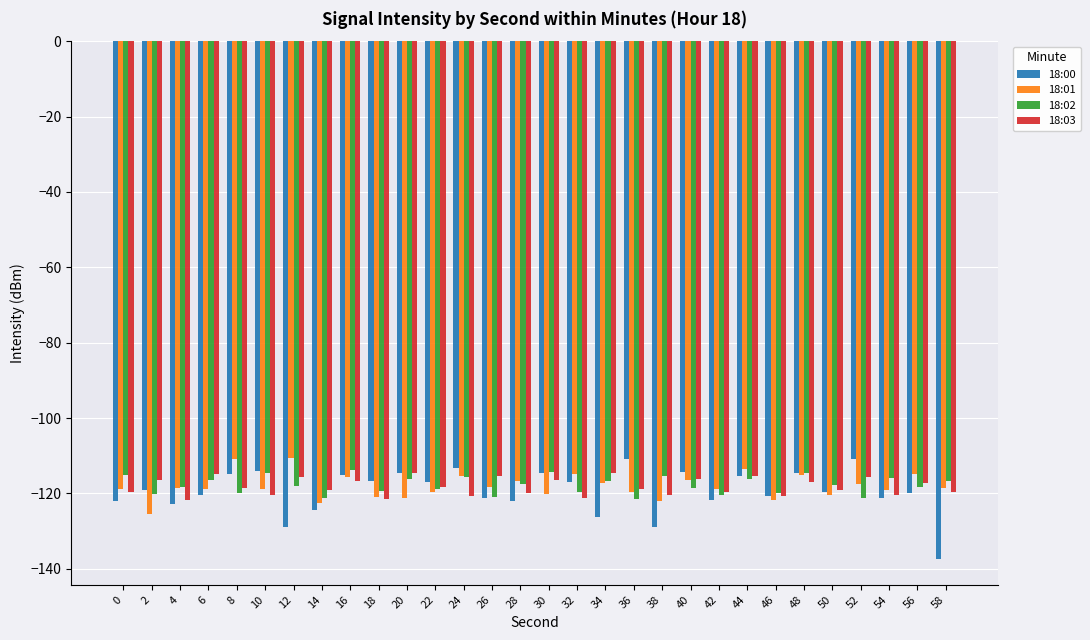

How many bars are there in each group?

4